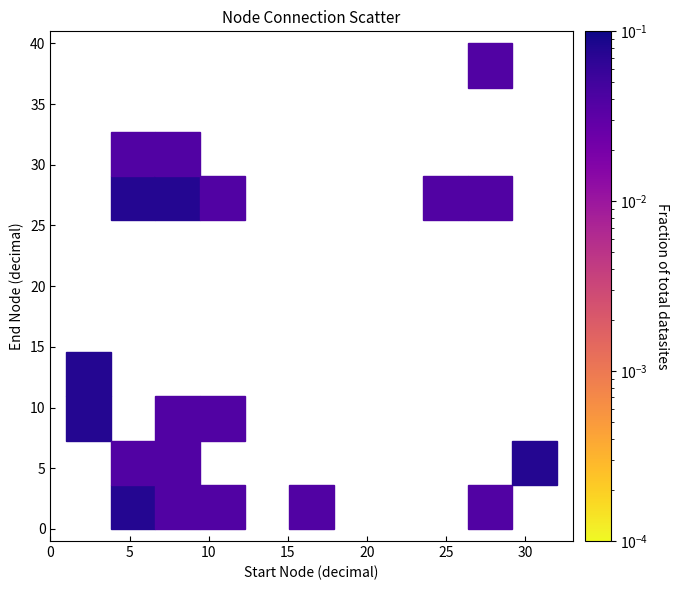

What Y value in the scatter plot is closest to 20?

26